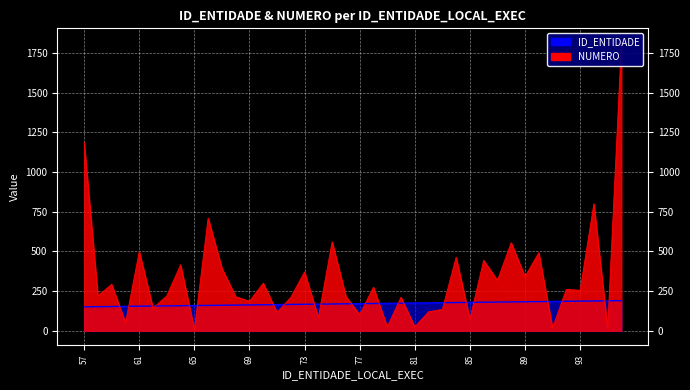

Which series changed the most between 64 and 90?

NUMERO